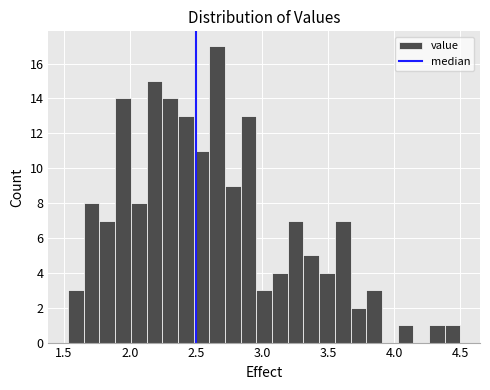

Around what value on the x-axis is the tallest bar? Give the approximate position of its centre, as read against the axis.

2.65